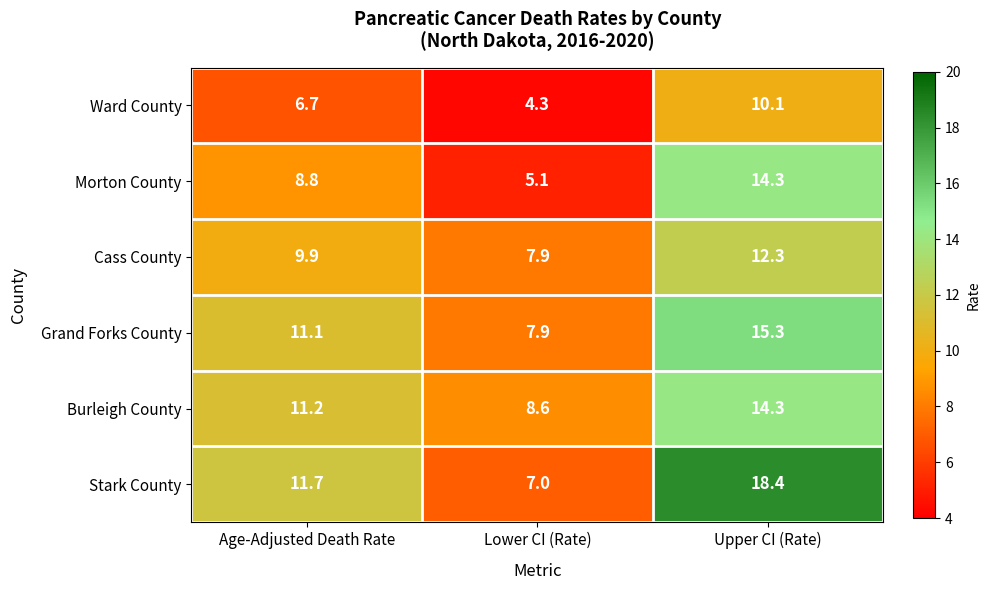

The value of Ward County at Age-Adjusted Death Rate is 6.7. True or false?

True